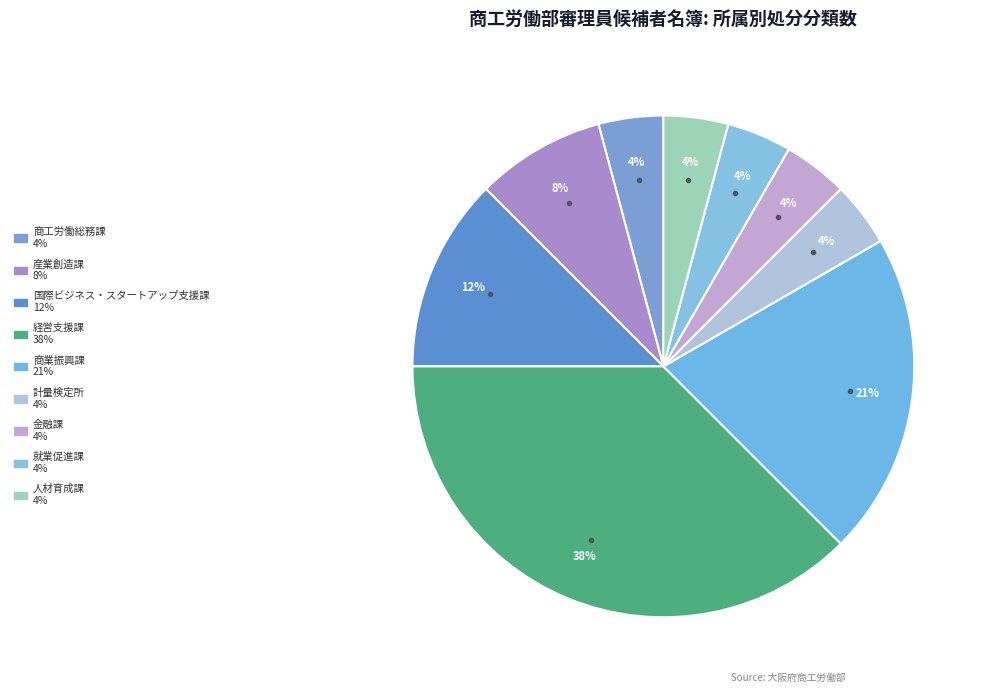

What is the total percentage of 商業振興課 and 人材育成課?

25.0%